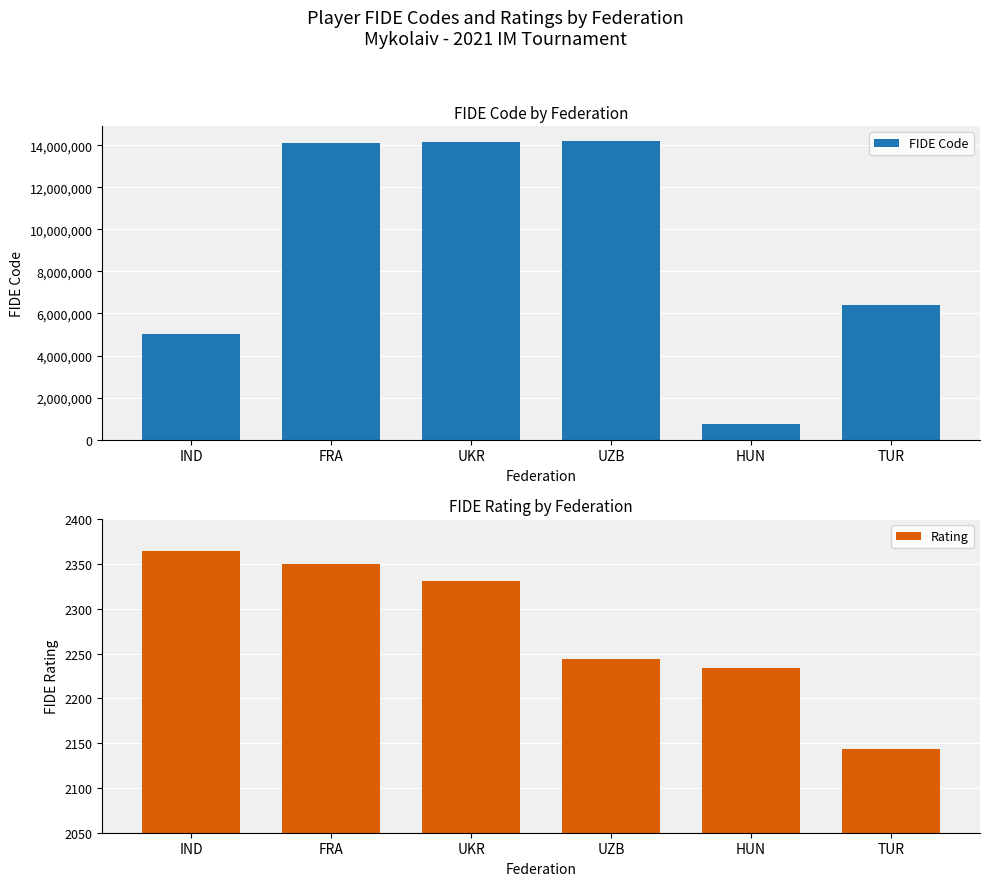

How many values in the FIDE Code series are below 14101289?

3